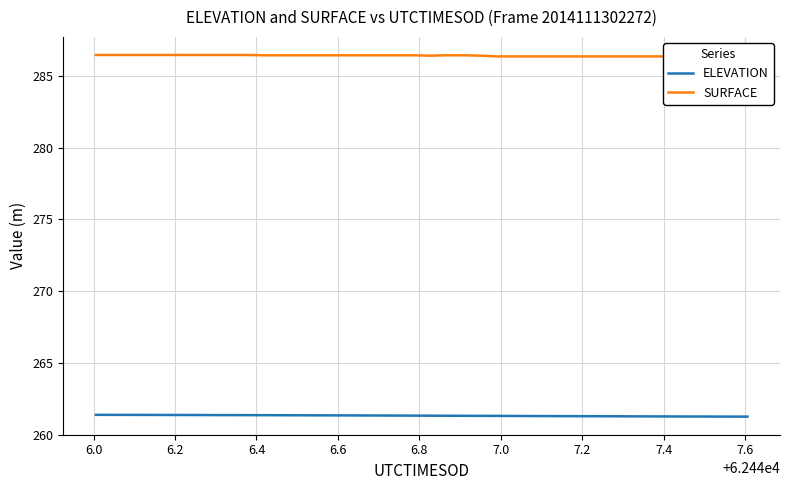

What is the minimum value for ELEVATION?

261.2